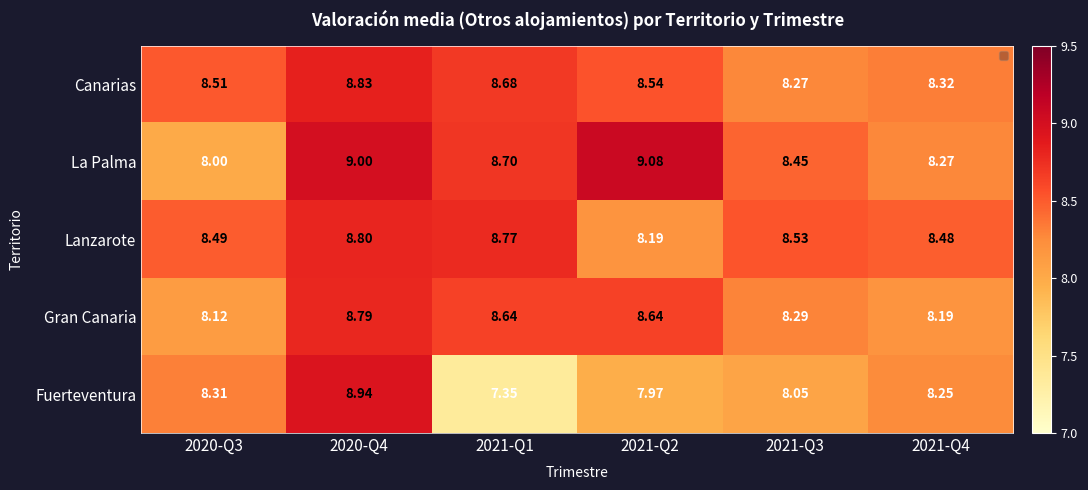

Which series has the widest spread of values?

Fuerteventura